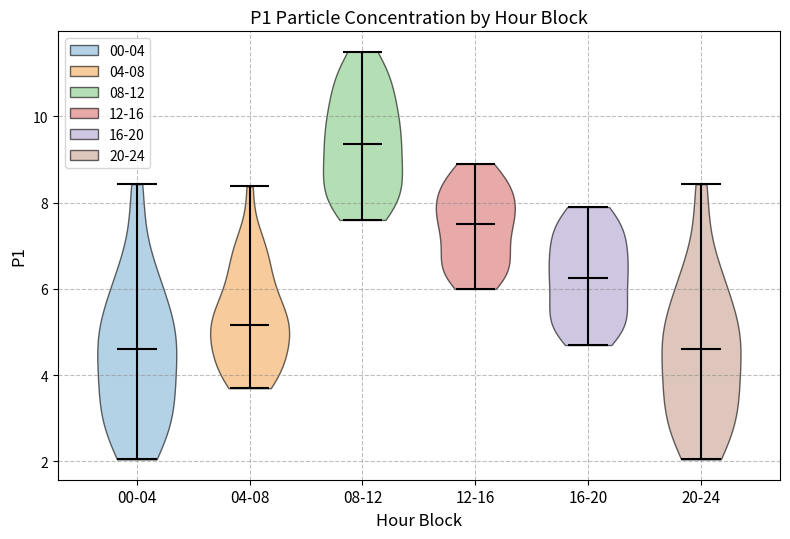

Reading left to right, read every violin against the y-axis: where its median line is, and the lowest and highest points it reaches. The values are not printed on the chart, so give them approximately, as read against the axis.

00-04: median line 4.6, lowest point 2.0, highest point 8.4
04-08: median line 5.2, lowest point 3.8, highest point 8.4
08-12: median line 9.4, lowest point 7.6, highest point 11.6
12-16: median line 7.6, lowest point 6.0, highest point 9.0
16-20: median line 6.2, lowest point 4.8, highest point 8.0
20-24: median line 4.6, lowest point 2.0, highest point 8.4